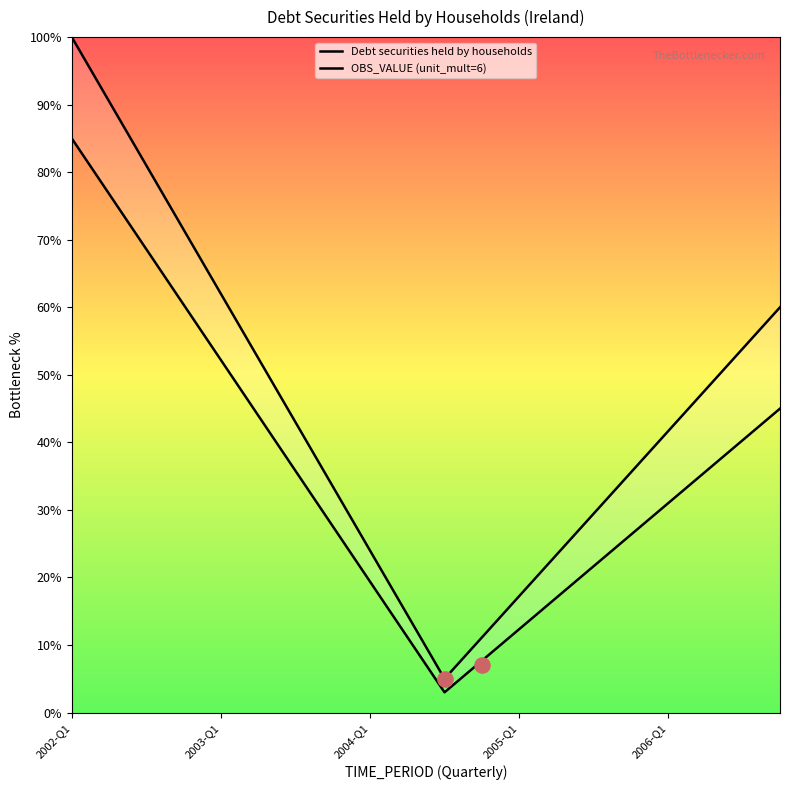

Which series has the largest total across all categories?

Debt securities held by households